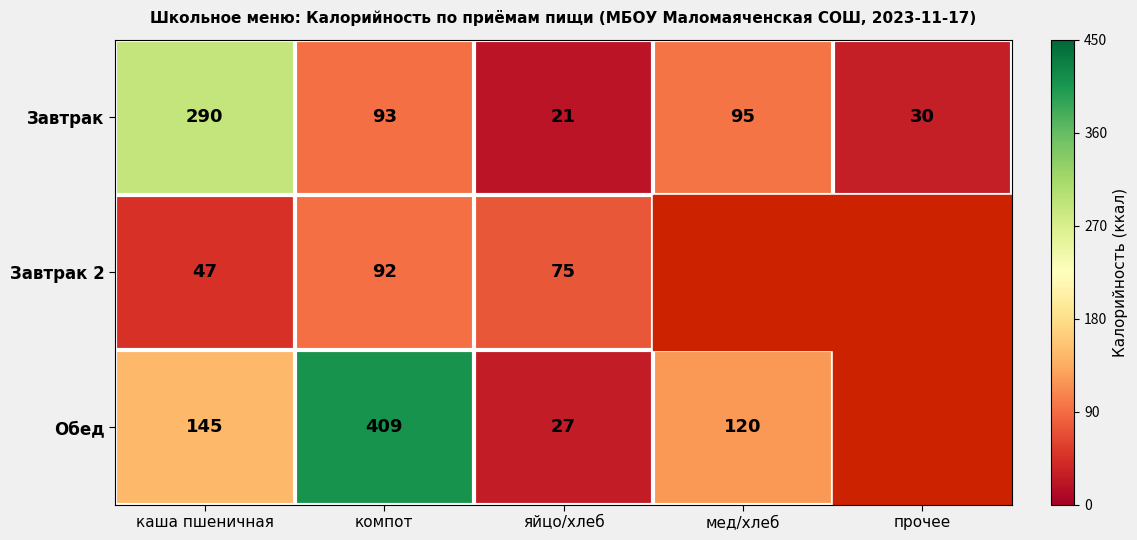

What is the sum of all Завтрак values?

529